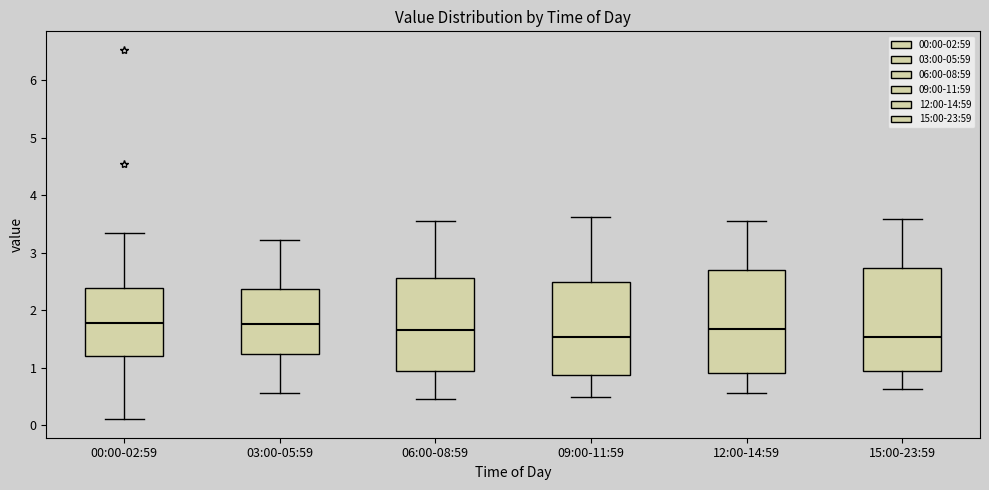

Where does the lower whisker of the box for 15:00-23:59 end on the y-axis? The values are not printed on the chart, so give them approximately, as read against the axis.

0.6